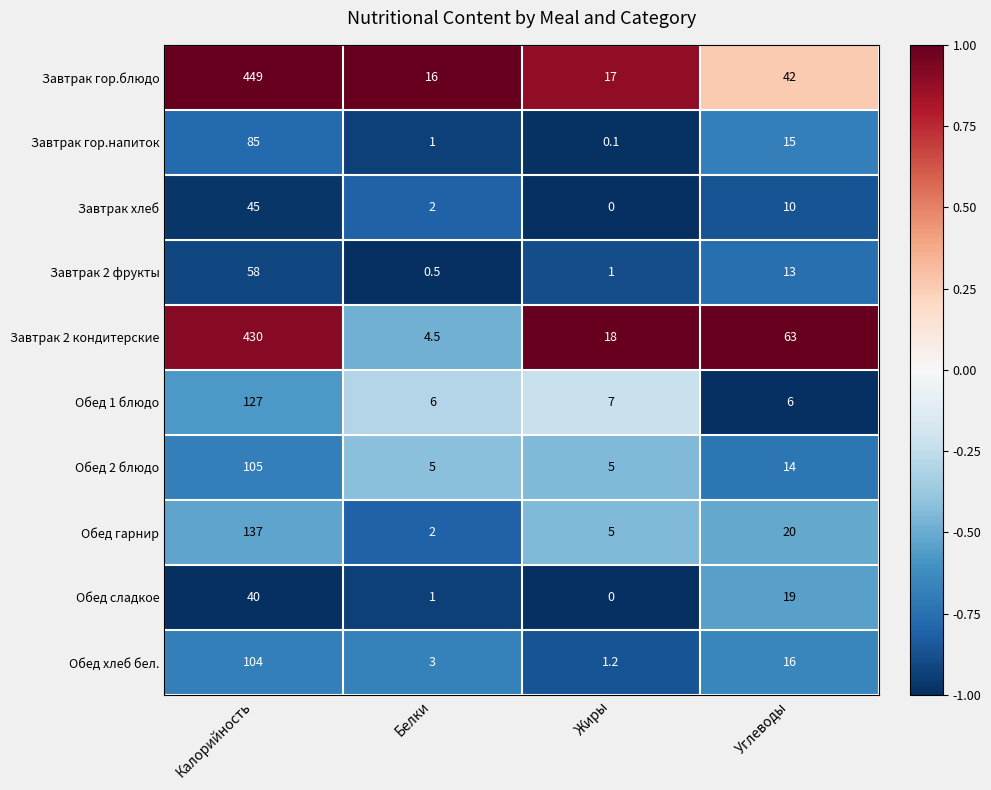

List the series in order of their peak value, lowest first.

Обед сладкое, Завтрак хлеб, Завтрак 2 фрукты, Завтрак гор.напиток, Обед хлеб бел., Обед 2 блюдо, Обед 1 блюдо, Обед гарнир, Завтрак 2 кондитерские, Завтрак гор.блюдо